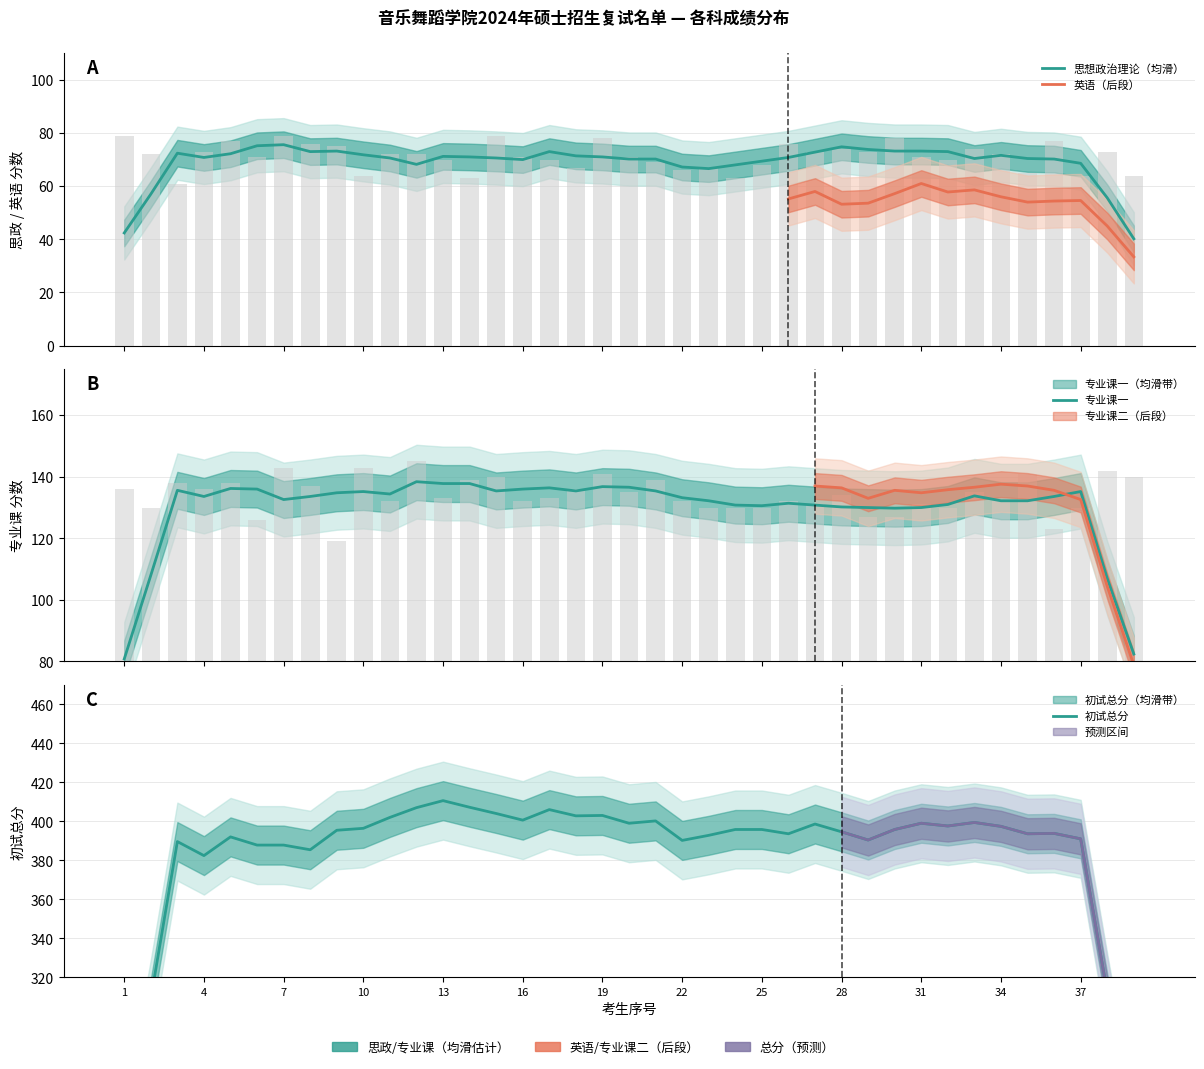

Which series has the largest range (max minus min)?

初试总分